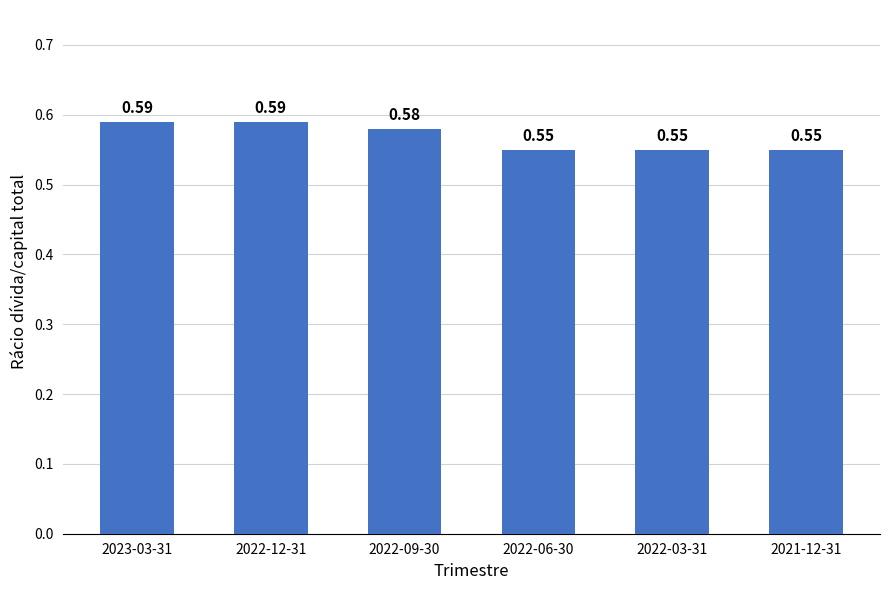

Between 2022-09-30 and 2022-06-30, which is larger?

2022-09-30